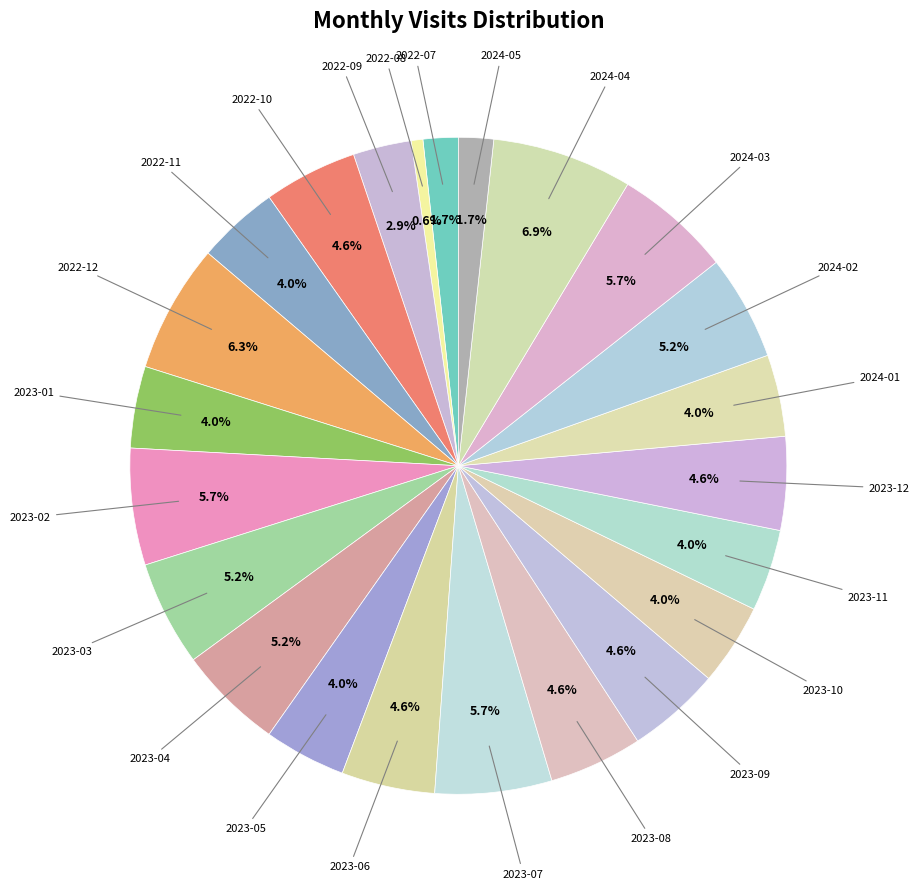

Count the number of slices in the pie.

23